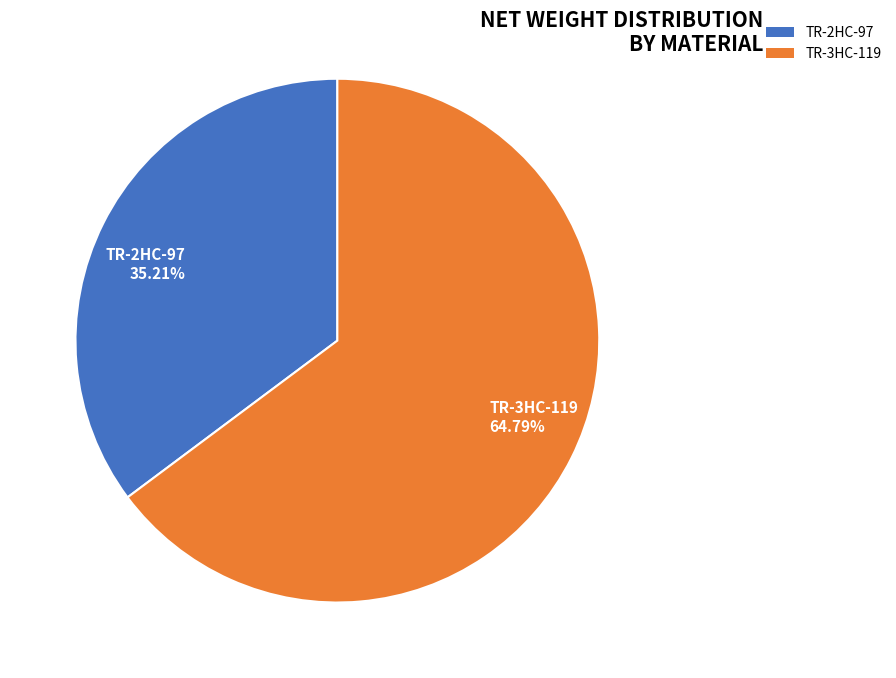

How many segments does this pie chart have?

2